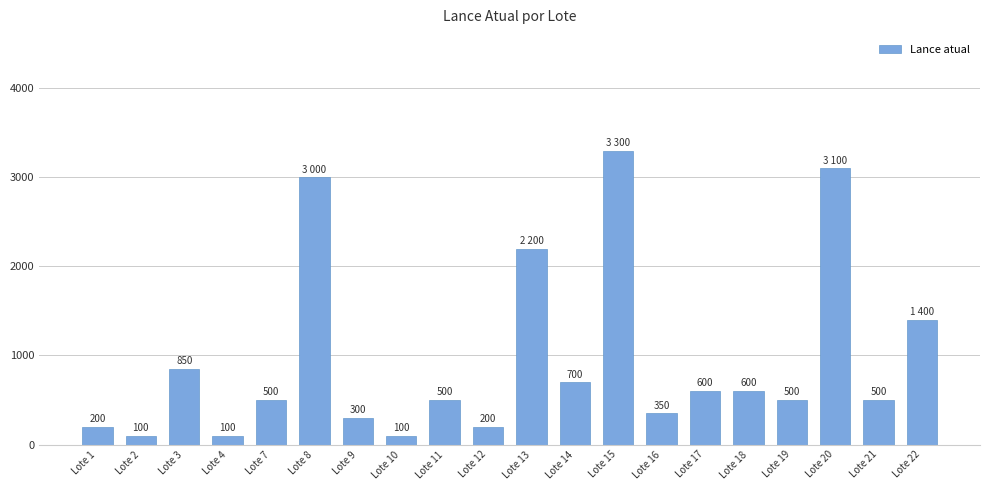

Approximately how many times larger is the value at Lote 1 compared to Lote 7?

0.4